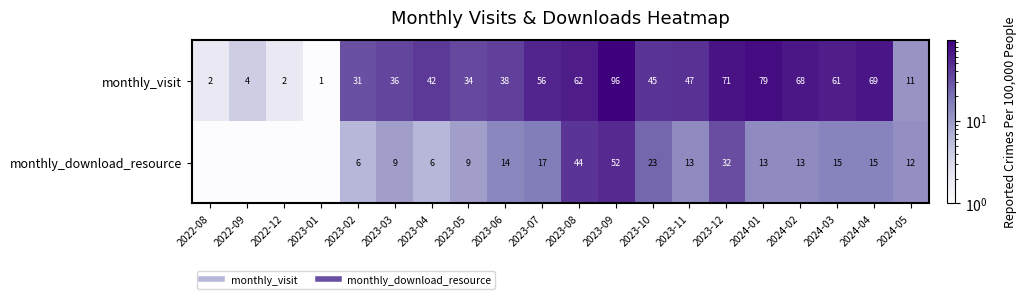

Which has a higher value, 2023-07 or 2023-08?

2023-08